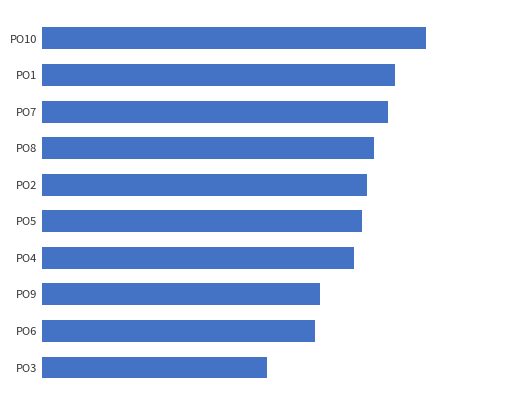

Rank the categories by value from highest to lowest.

PO10, PO1, PO7, PO8, PO2, PO5, PO4, PO9, PO6, PO3